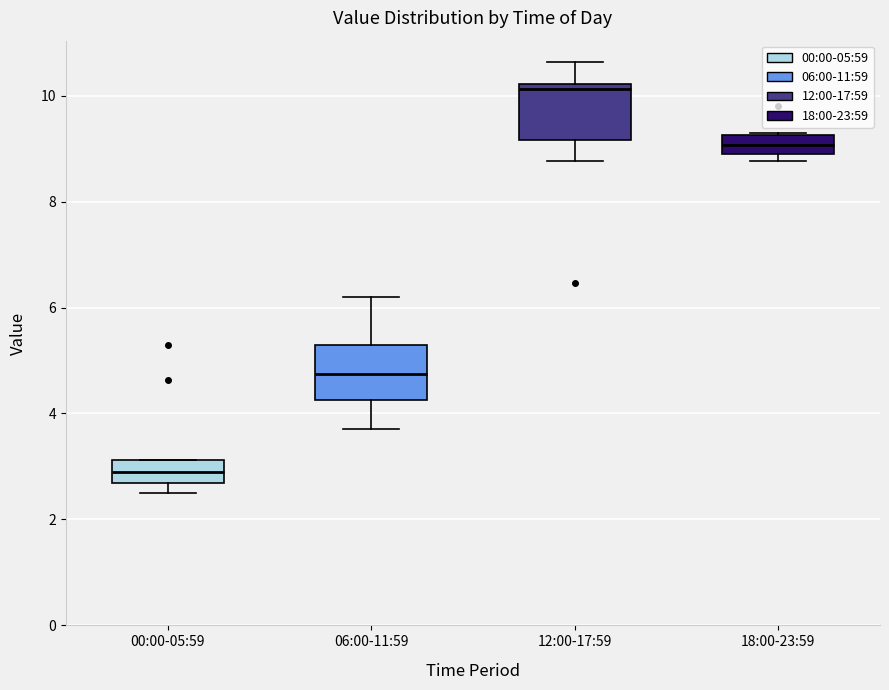

Reading left to right, read every box against the y-axis: the position of its median line, the range the box covers, and the ends of its whiskers. The values are not printed on the chart, so give them approximately, as read against the axis.

00:00-05:59: median 3.0, box 2.6 to 3.2, whiskers 2.6 (just below the box's lower edge) to 3.2
06:00-11:59: median 4.8, box 4.2 to 5.4, whiskers 3.8 to 6.2
12:00-17:59: median 10.2 (just below the box's upper edge), box 9.2 to 10.2, whiskers 8.8 to 10.6
18:00-23:59: median 9.0, box 8.8 to 9.2, whiskers 8.8 (just below the box's lower edge) to 9.4